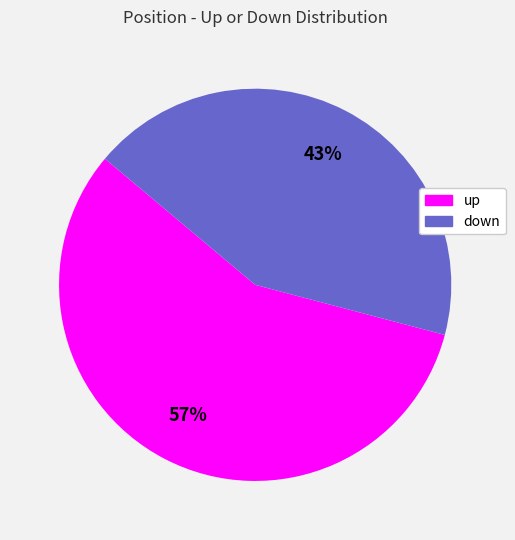

Which slice is the smallest?

down